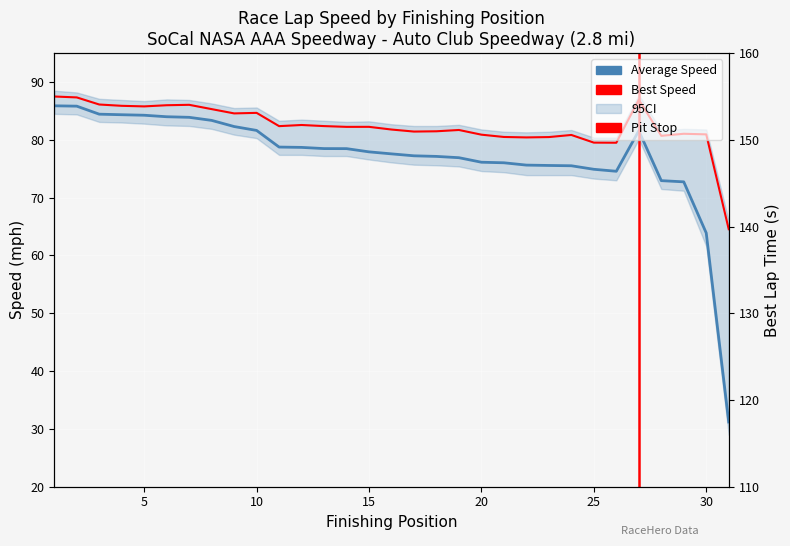

What is the difference between the Best Speed values at 25 and 1?

8.0